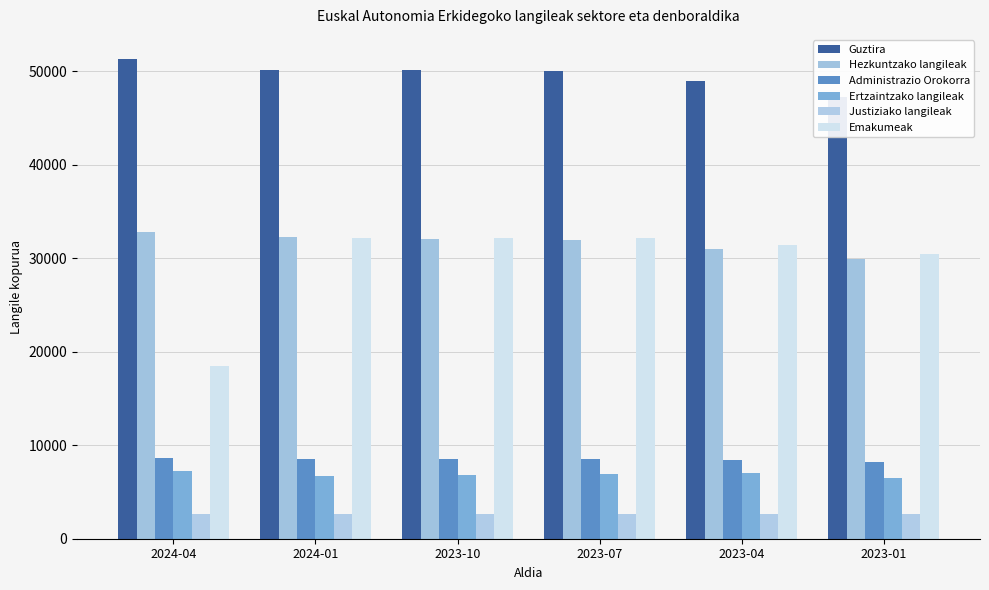

Rank the series at 2024-04 from highest to lowest value.

Guztira, Hezkuntzako langileak, Emakumeak, Administrazio Orokorra, Ertzaintzako langileak, Justiziako langileak